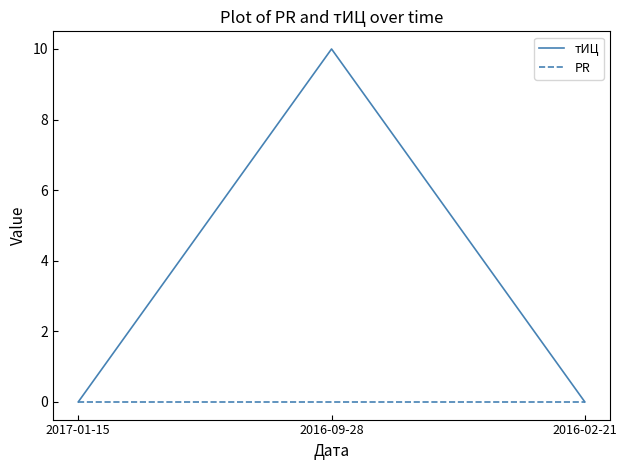

Reading left to right, transcribe all the data shown in this chart.

тИЦ: 2017-01-15=0	2016-09-28=10	2016-02-21=0
PR: 2017-01-15=0	2016-09-28=0	2016-02-21=0